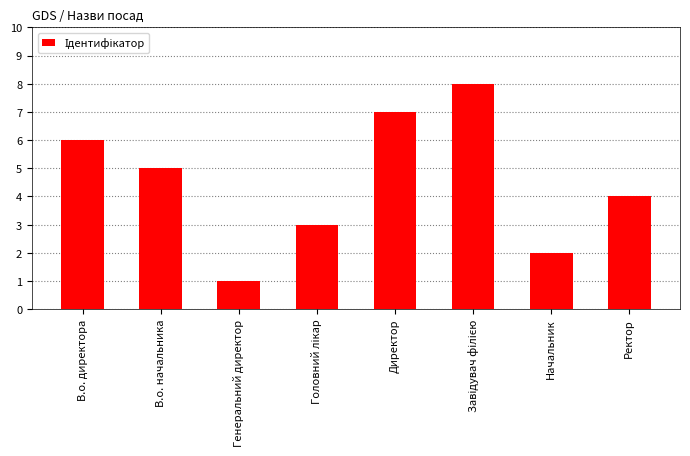

The value at В.о. директора is 2. True or false?

False